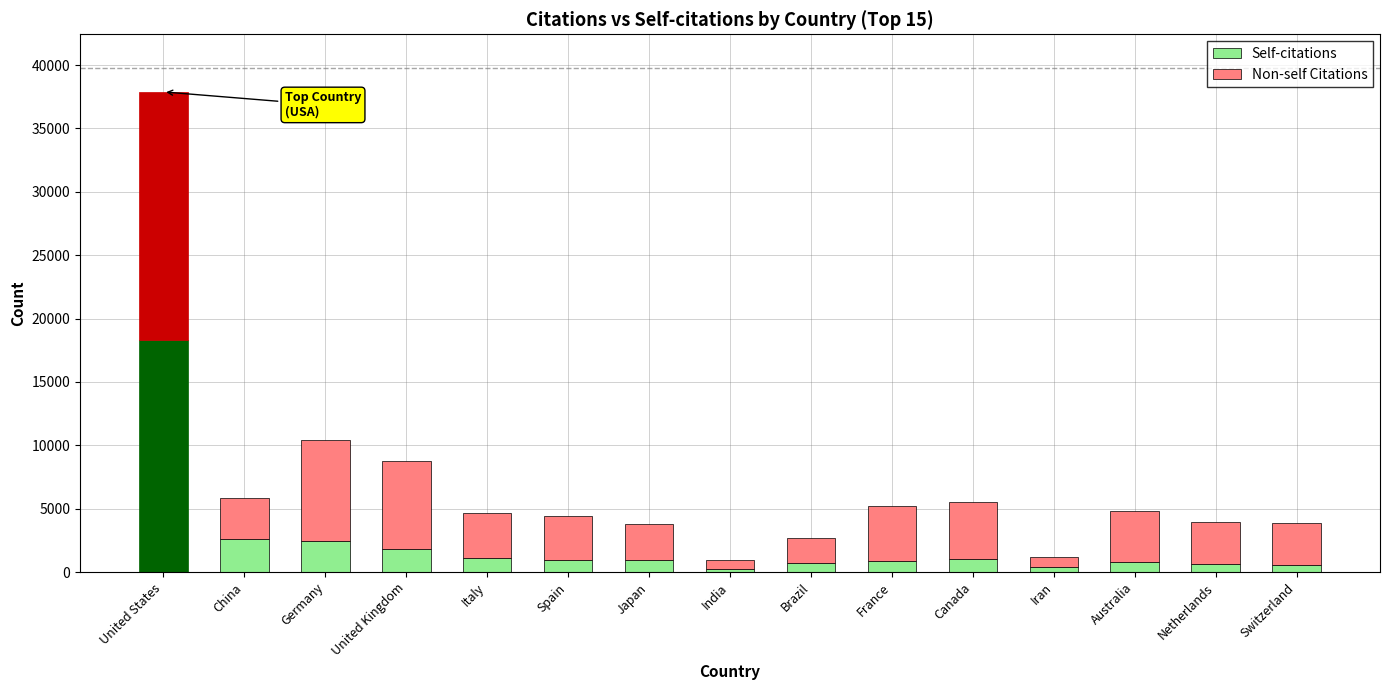

At which label does Self-citations reach its peak?

United States